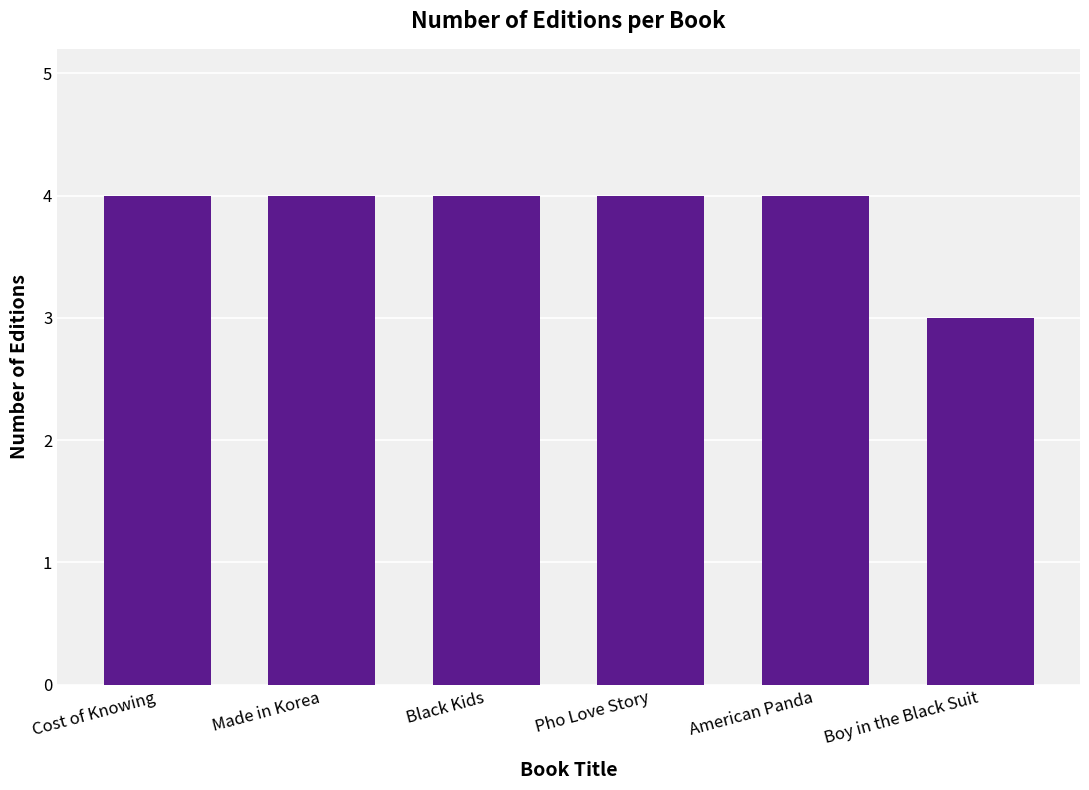

Is it true that the value at Boy in the Black Suit is 1?

False